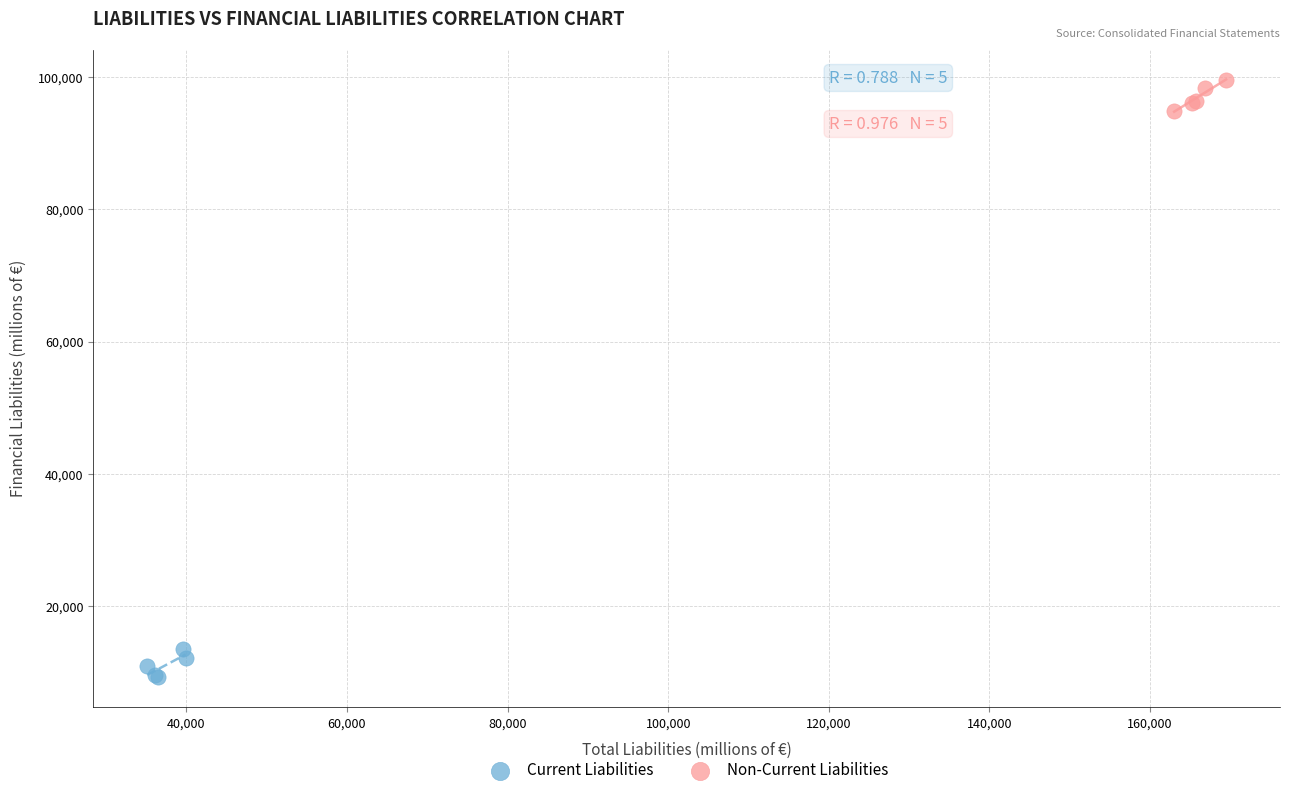

Which series reaches the minimum Y coordinate?

Current Liabilities